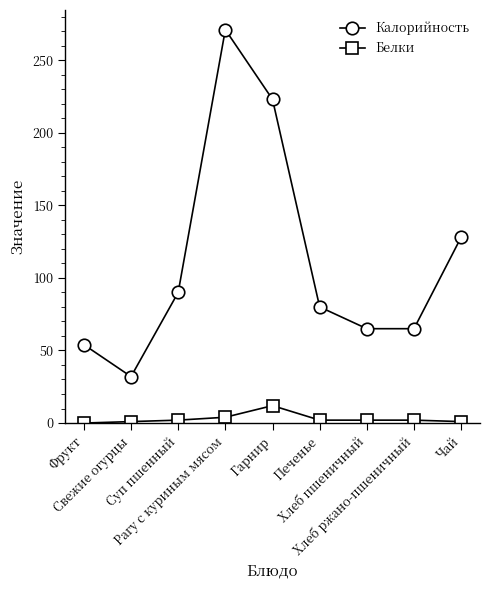

What is the greatest value displayed?

271